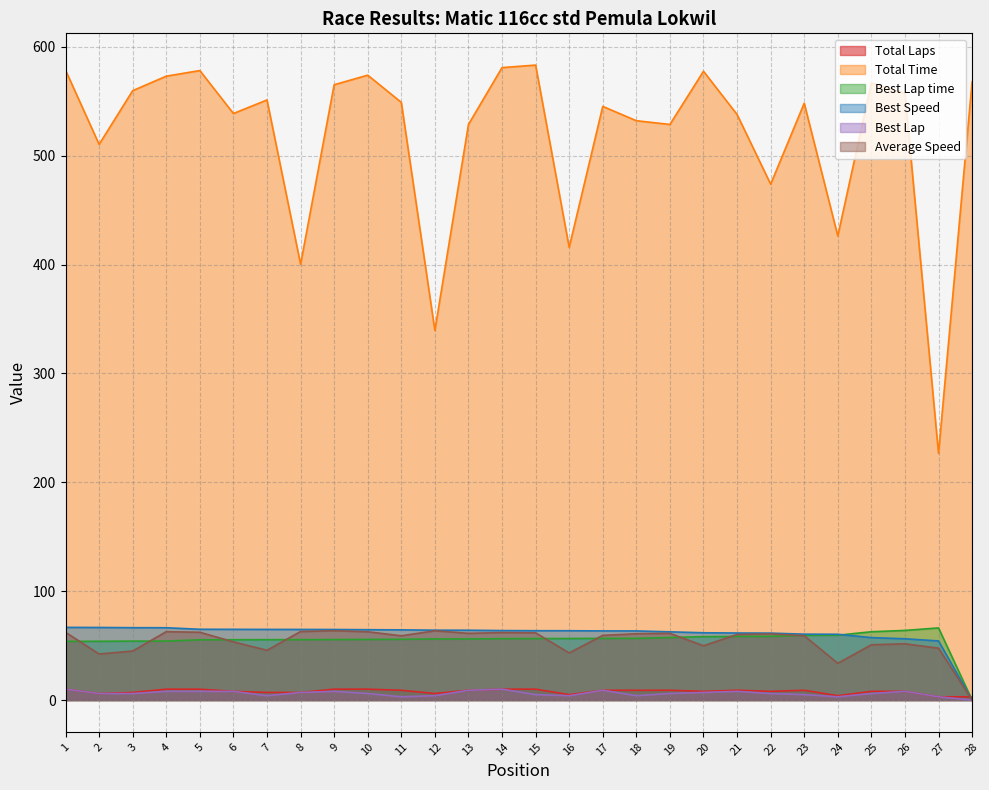

Is the value of Best Speed at 26 greater than the value of Total Time at 19?

No